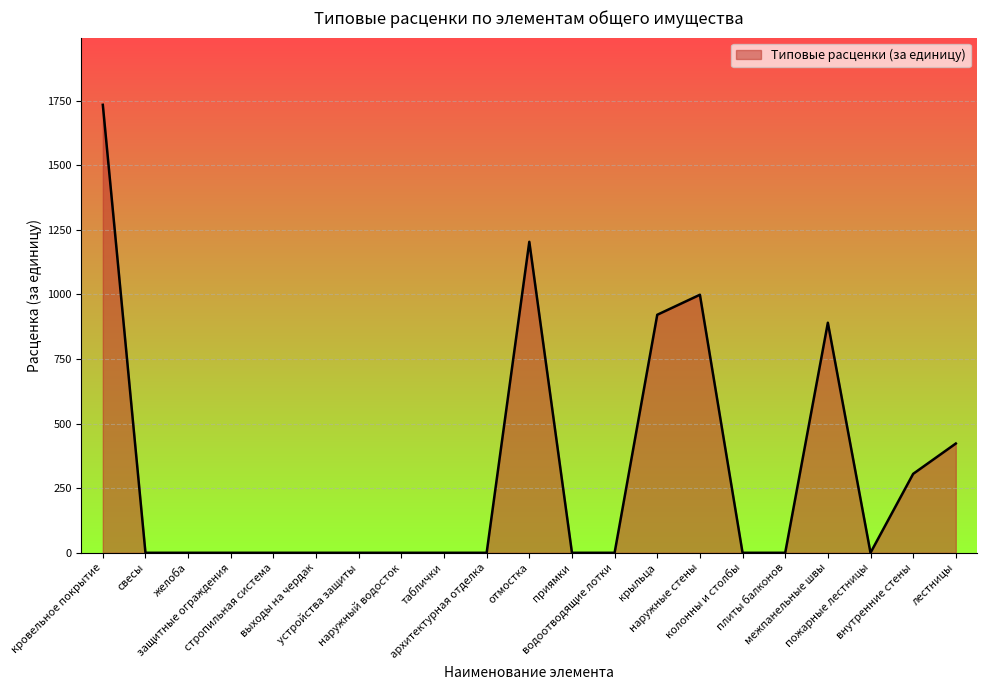

Reading right to left, extract all data points from this chart.

лестницы=423.0	внутренние стены=305.6	пожарные лестницы=0.0	межпанельные швы=890.7	плиты балконов=0.0	колонны и столбы=0.0	наружные стены=999.0	крыльца=921.5	водоотводящие лотки=0.0	приямки=0.0	отмостка=1204.0	архитектурная отделка=0.0	таблички=0.0	наружный водосток=0.0	устройства защиты=0.0	выходы на чердак=0.0	стропильная система=0.0	защитные ограждения=0.0	желоба=0.0	свесы=0.0	кровельное покрытие=1734.4